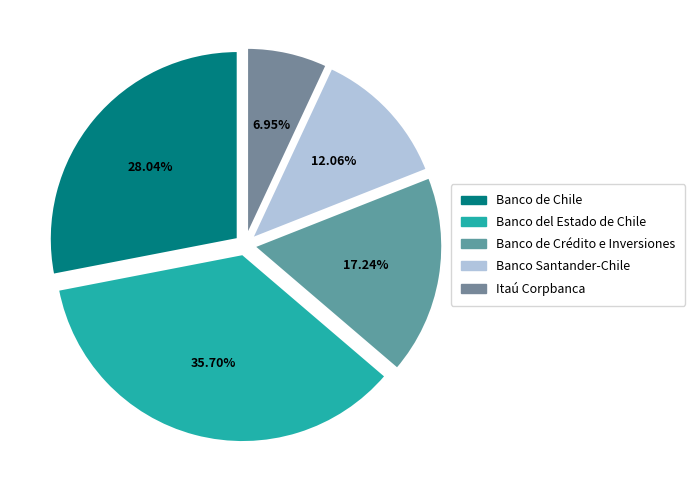

What percentage is the Banco Santander-Chile slice, to the nearest percent?

12%